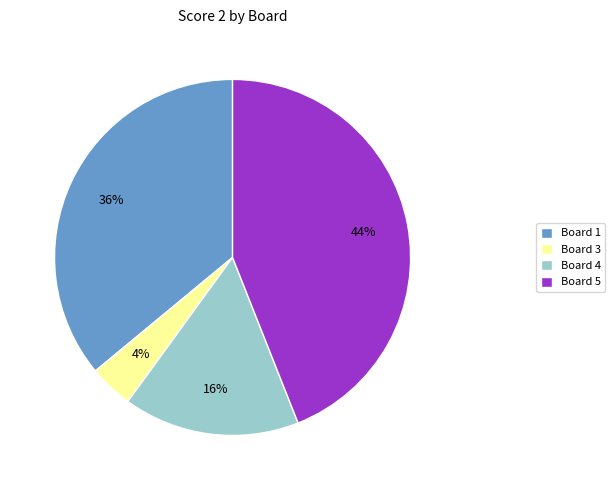

The Board 5 slice represents 58% of the pie. True or false?

False